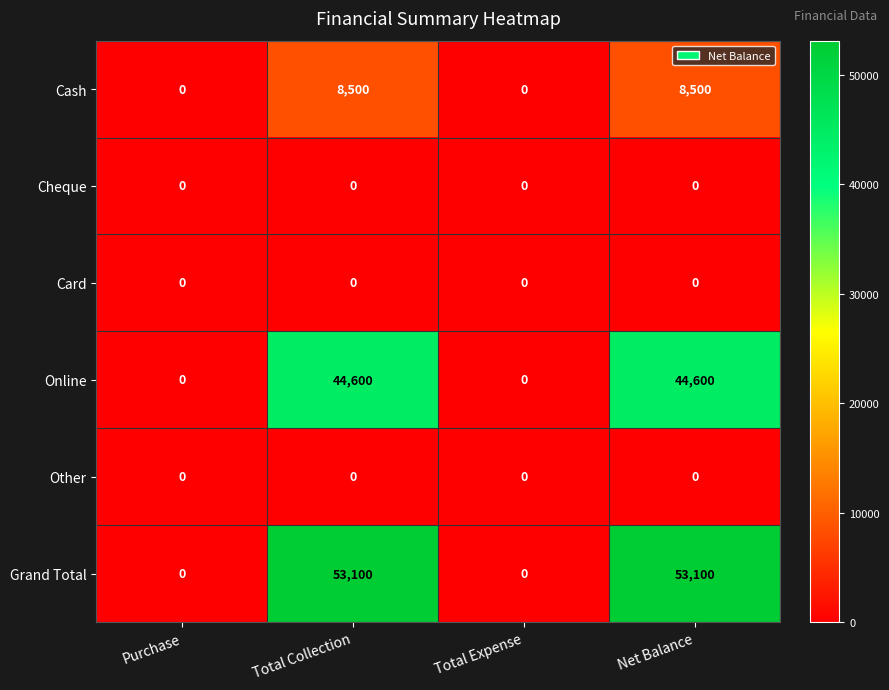

Reading left to right, extract all data points from this chart.

Cash: Purchase=0	Total Collection=8500	Total Expense=0	Net Balance=8500
Cheque: Purchase=0	Total Collection=0	Total Expense=0	Net Balance=0
Card: Purchase=0	Total Collection=0	Total Expense=0	Net Balance=0
Online: Purchase=0	Total Collection=44600	Total Expense=0	Net Balance=44600
Other: Purchase=0	Total Collection=0	Total Expense=0	Net Balance=0
Grand Total: Purchase=0	Total Collection=53100	Total Expense=0	Net Balance=53100